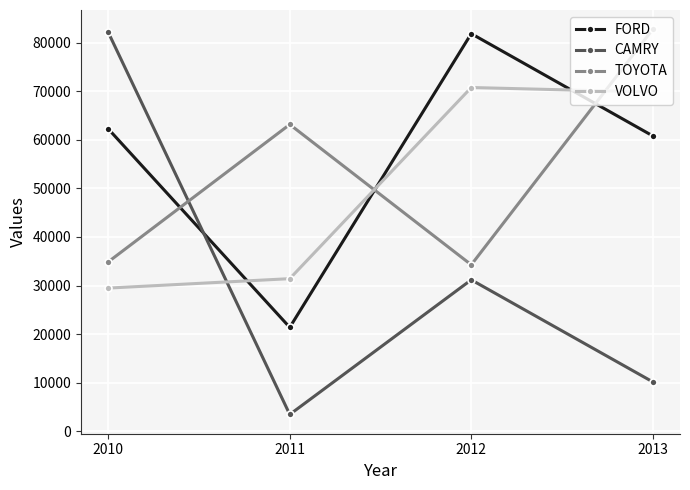

What is the total value across all series at 2013?

223531